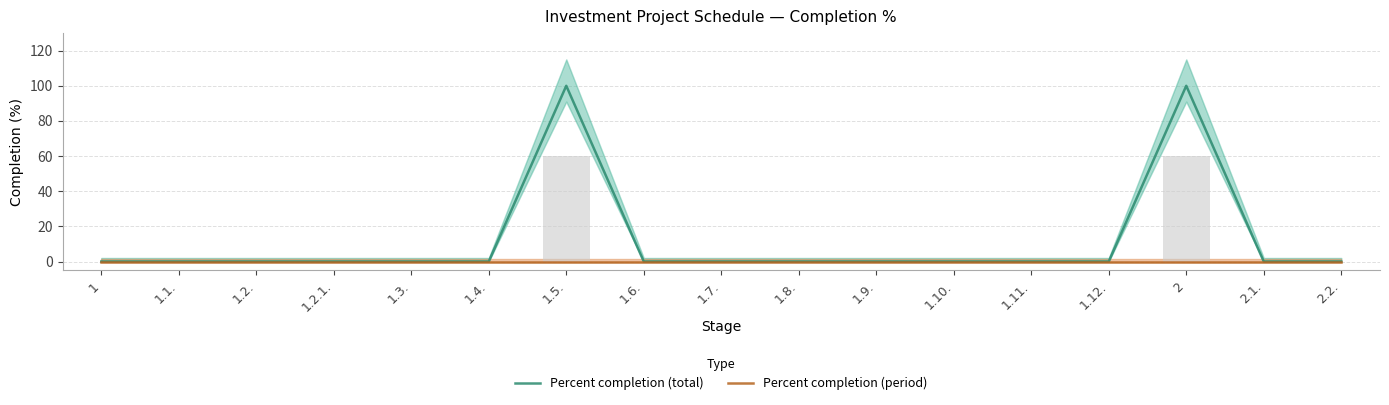

Which has a higher value, 1.3. or 1.1.?

1.3.